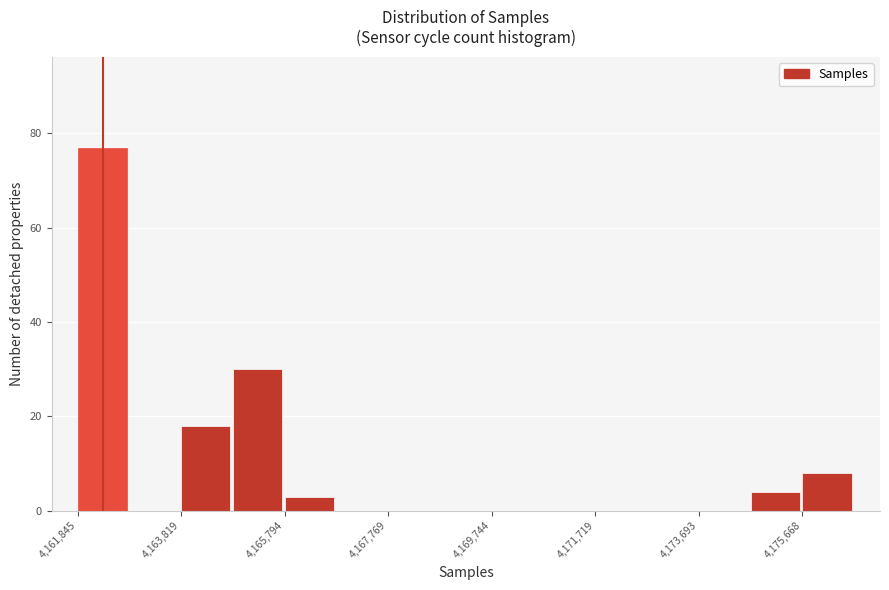

Which range on the x-axis has the tallest bar?

4161800 to 4162800